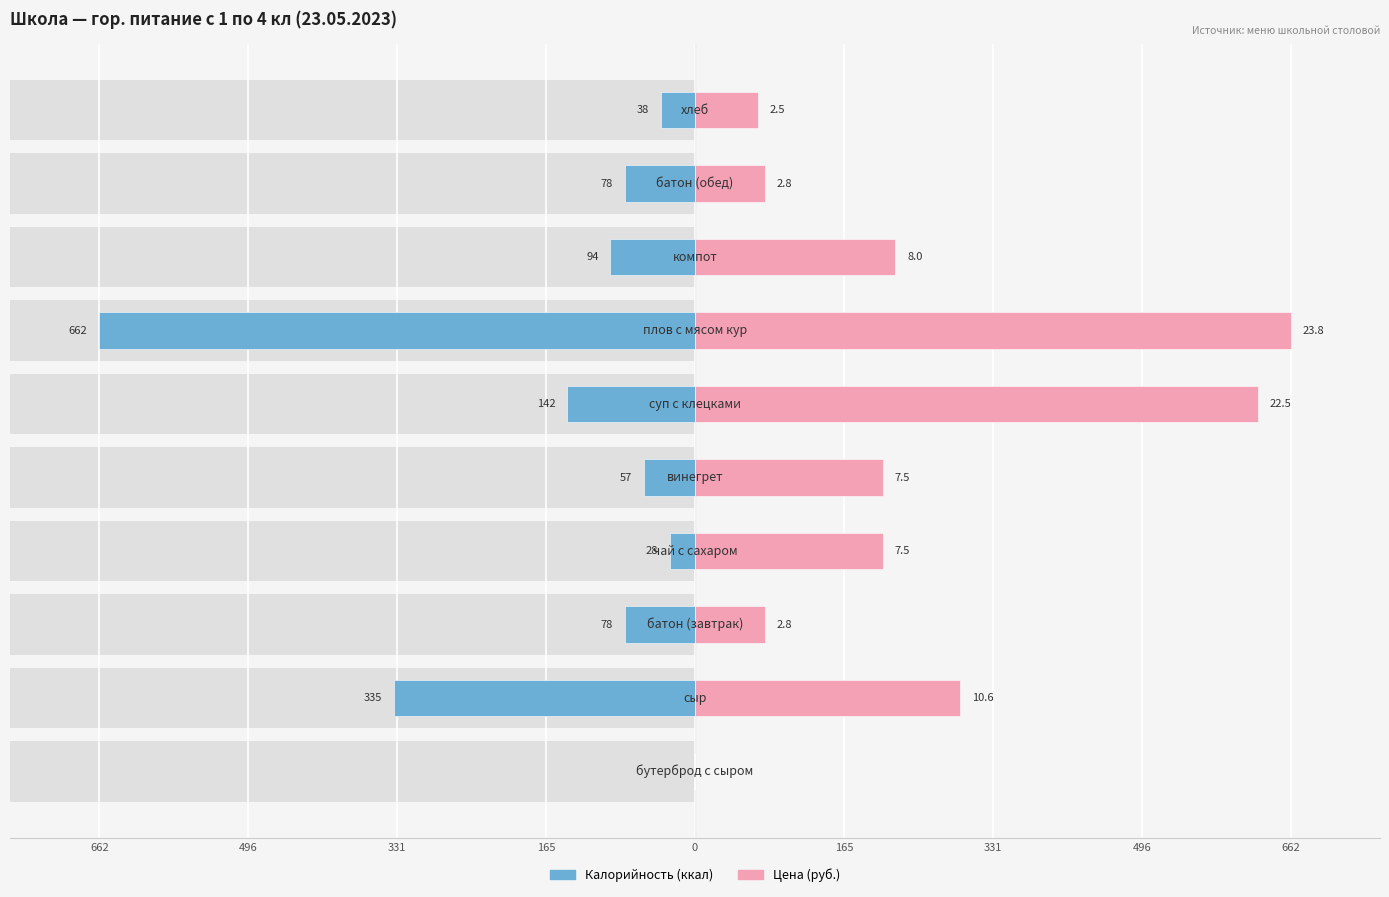

How many bars are there in total?

20